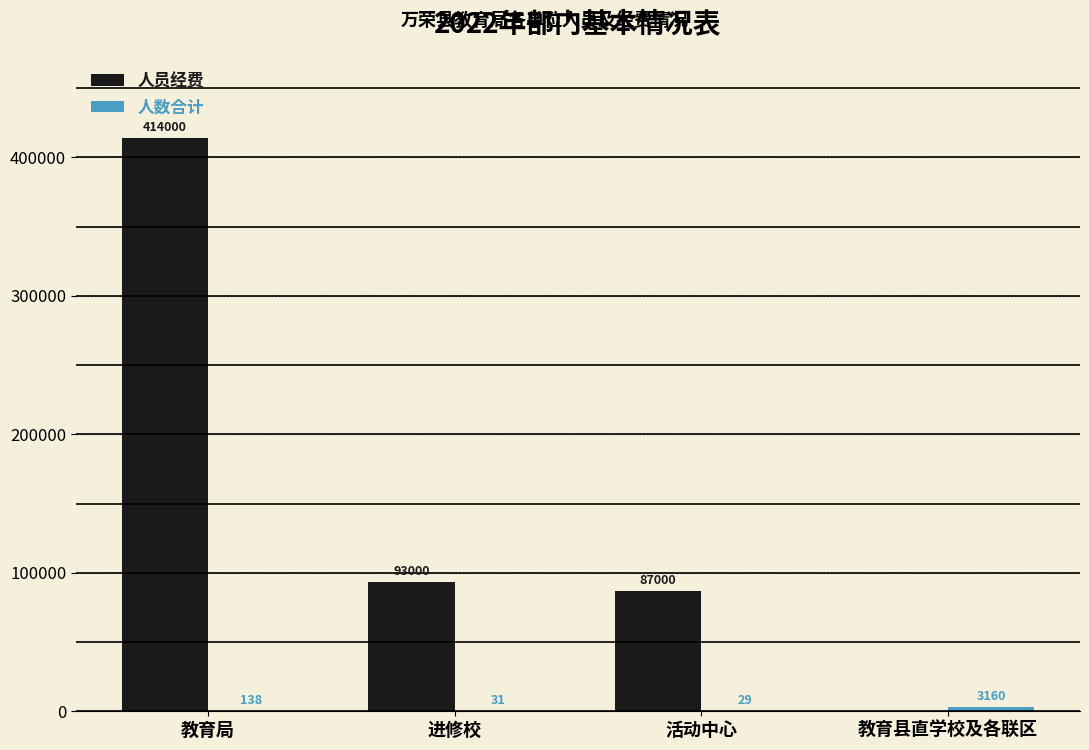

At which category is the sum across all series the highest?

教育局